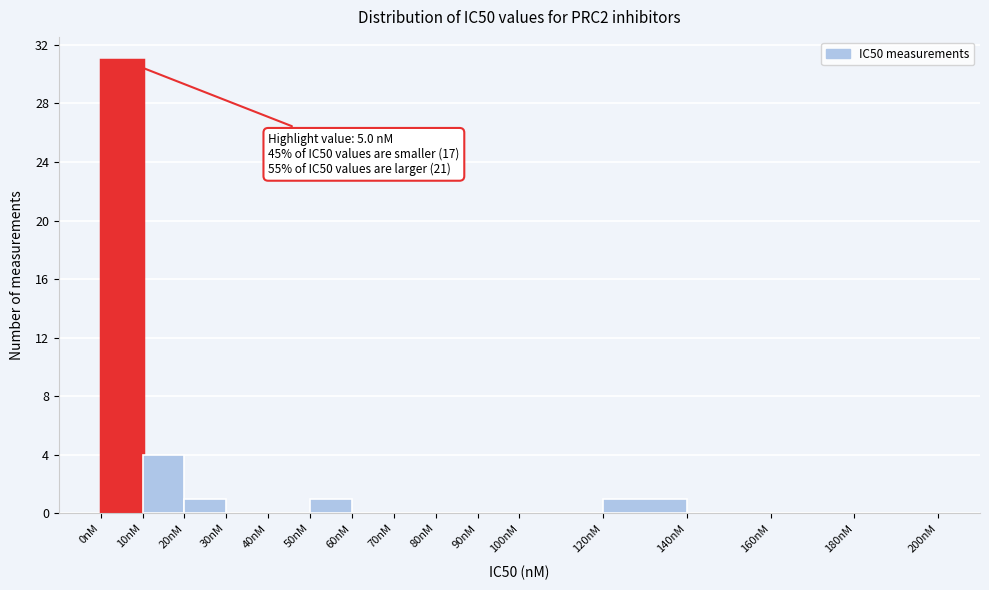

Which range on the x-axis has the tallest bar?

0 to 10